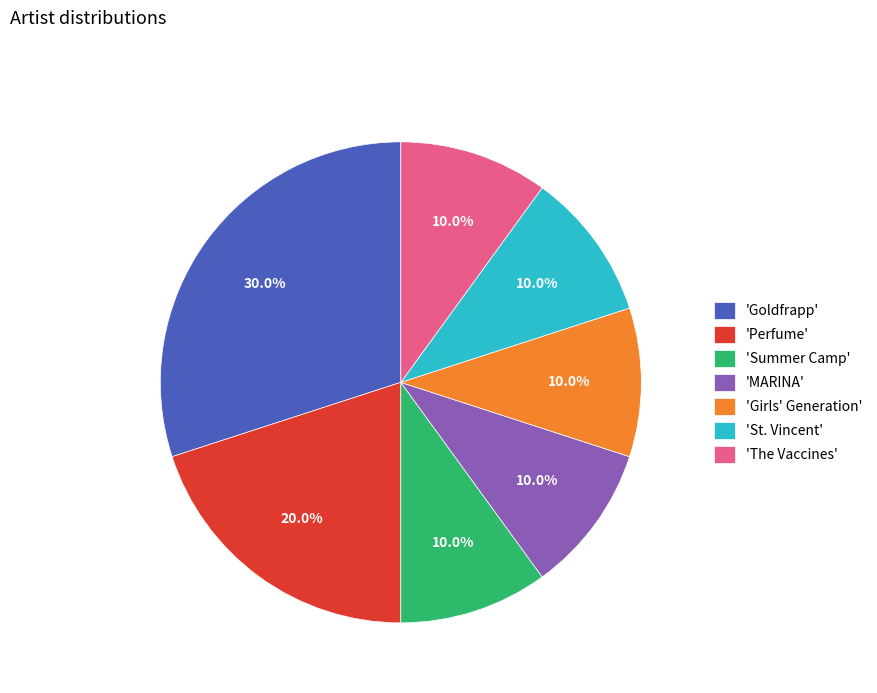

Which category has the biggest portion of the pie?

'Goldfrapp'